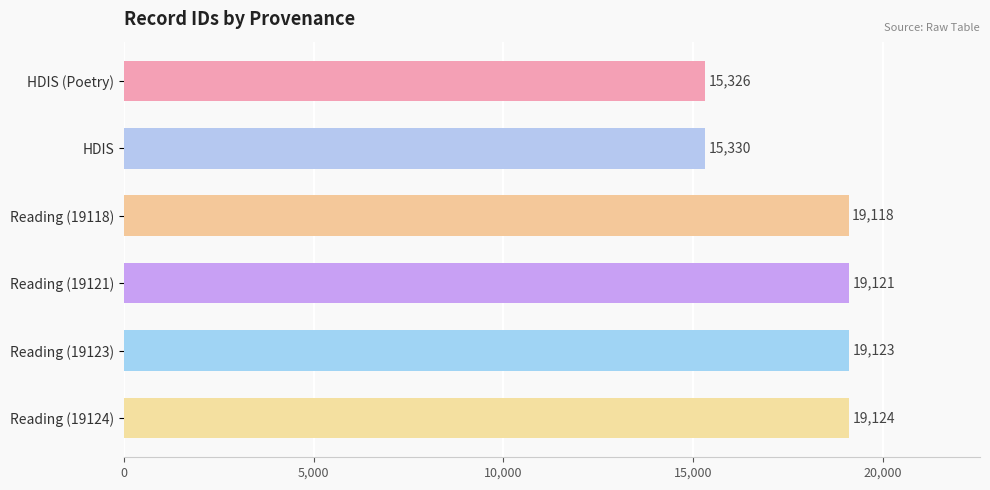

What is the difference between the maximum and minimum values?

3798